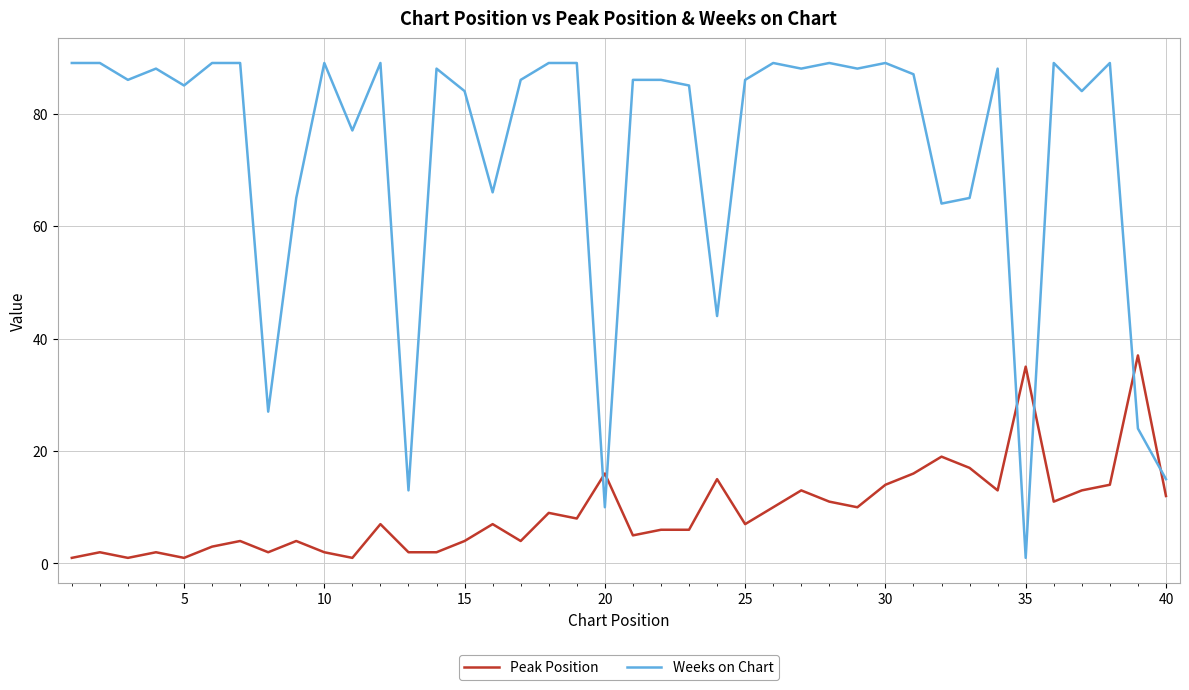

List the series in order of their overall mean, lowest first.

Peak Position, Weeks on Chart